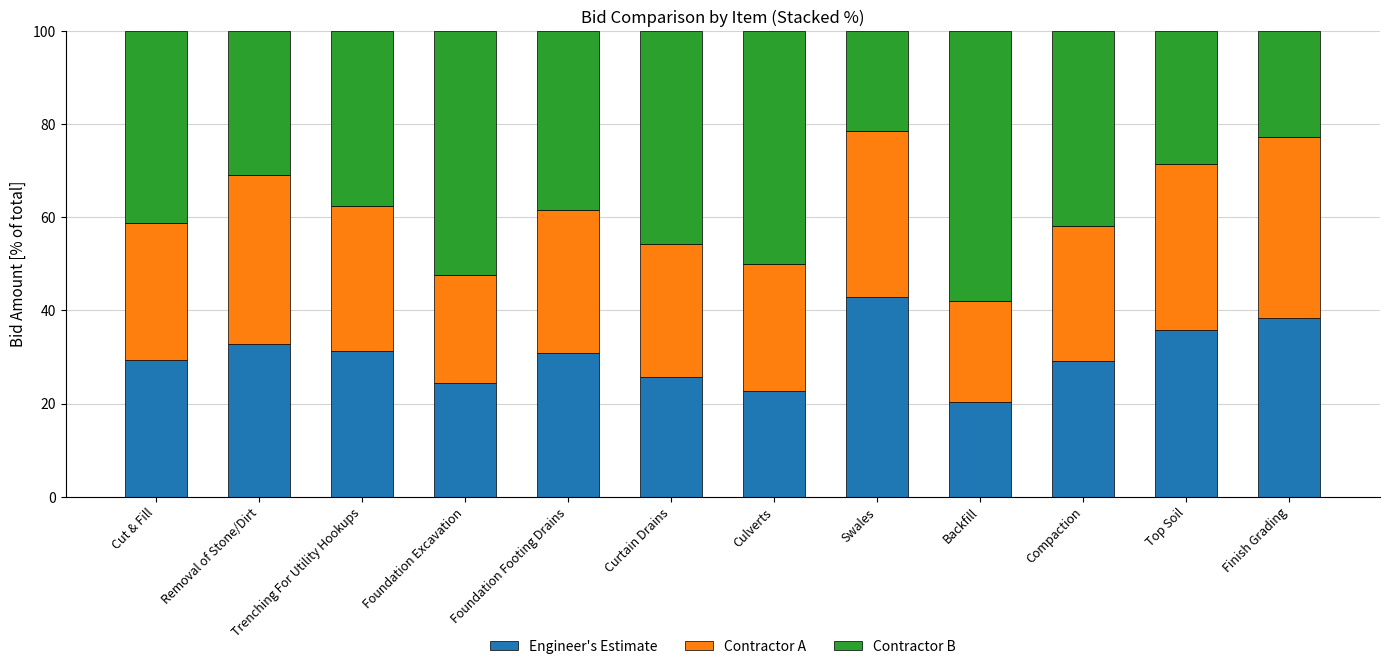

Are the bars horizontal?

No